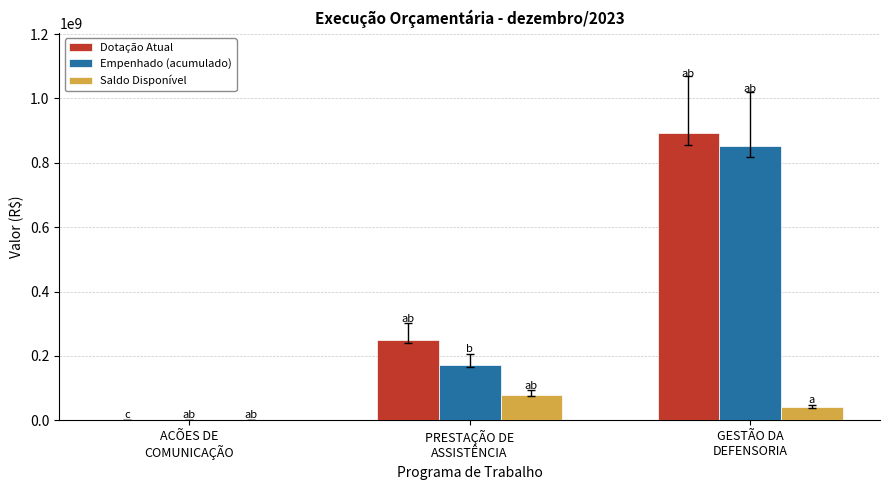

How many values in the Saldo Disponível series exceed 40441154?

2